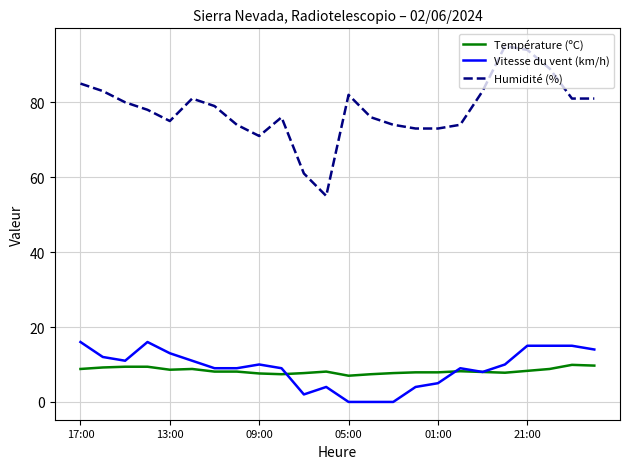

What is the minimum value for Température (ºC)?

7.0